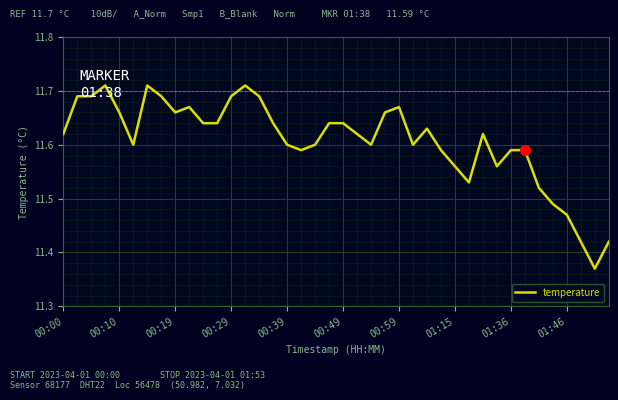

What position from the left is 29?

30